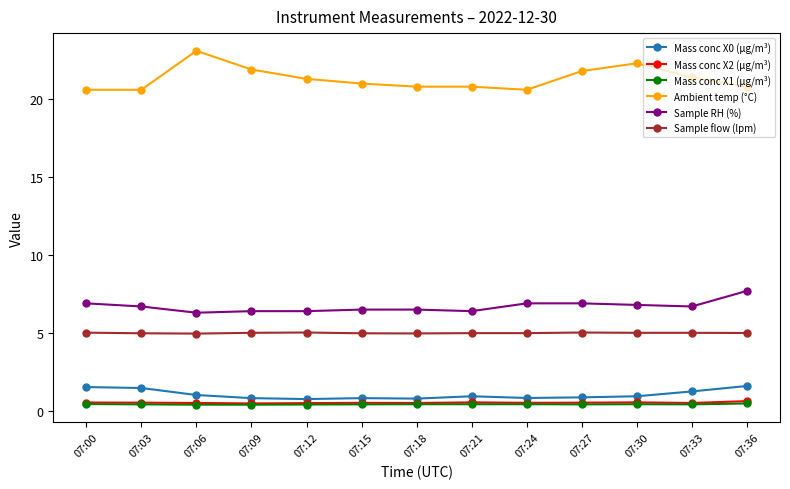

The Sample flow (lpm) series shows 2.5 at 07:30. True or false?

False